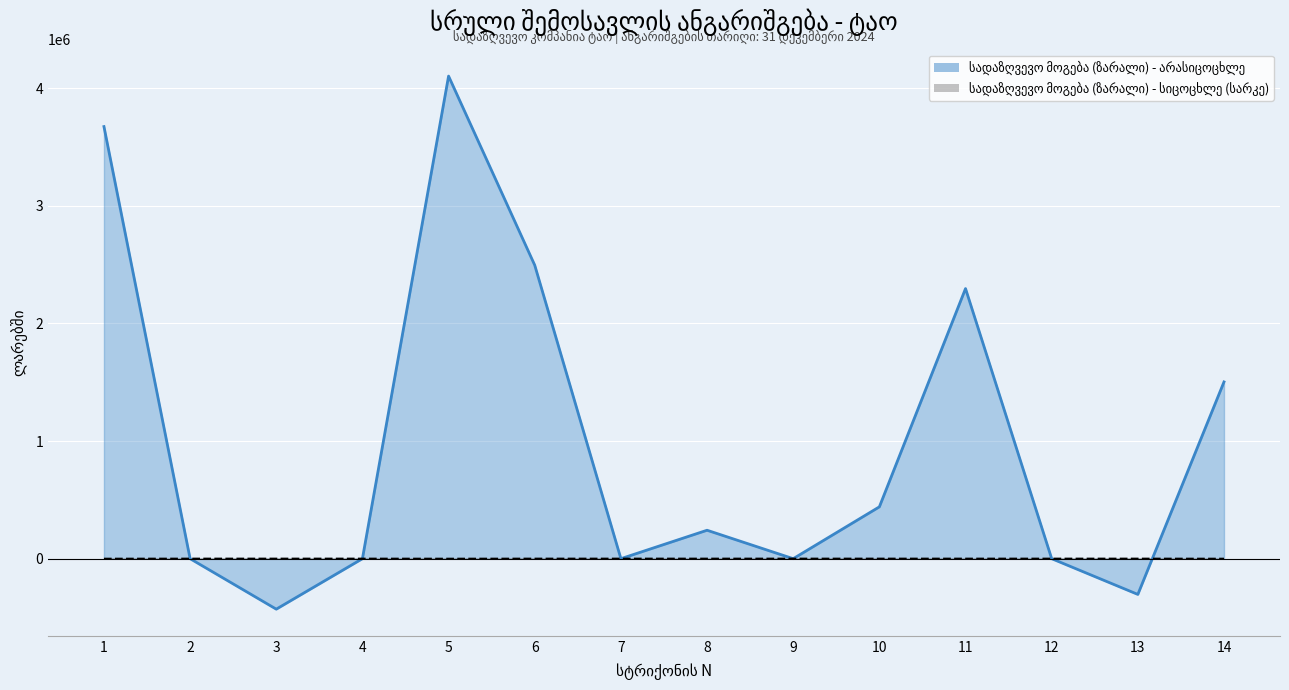

The სადაზღვევო მოგება (ზარალი) - არასიცოცხლე series shows 1808906.3 at 1. True or false?

False